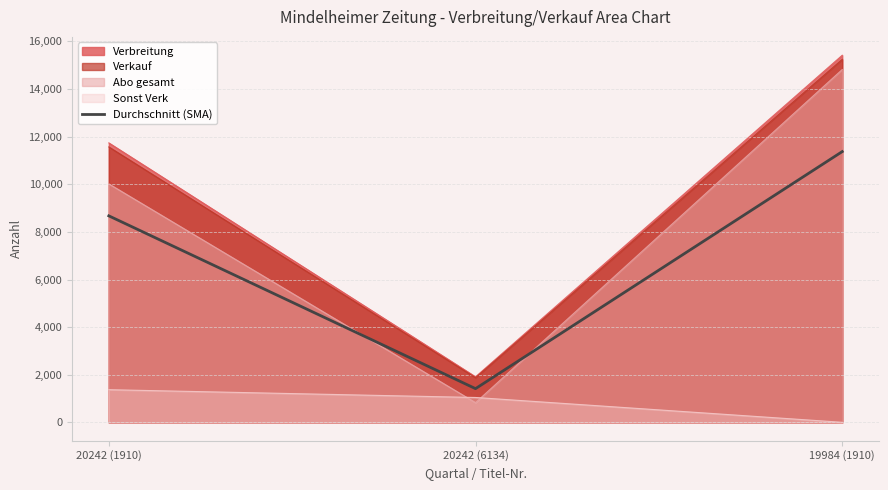

The chart shows a value of 11371.2 at 19984 (1910). True or false?

True